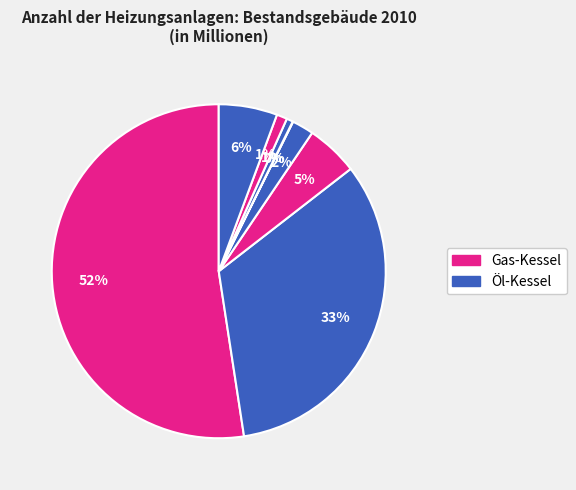

To the nearest percent, what is the difference between the largest and smallest slice percentages?

52%